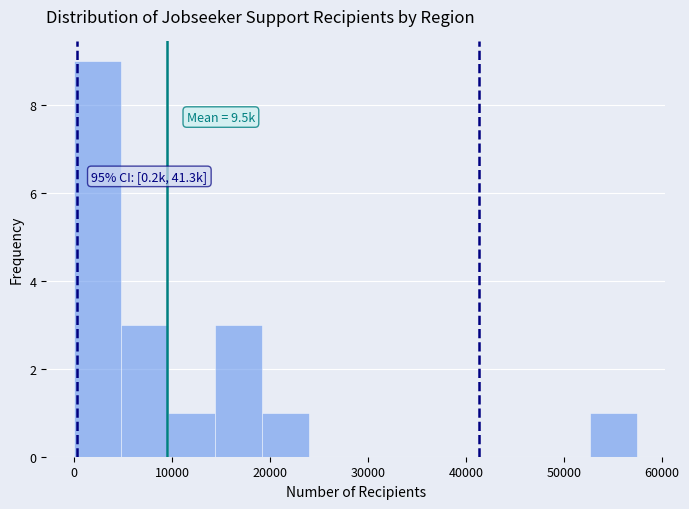

Over which range of the x-axis is the bar tallest?

0 to 5000